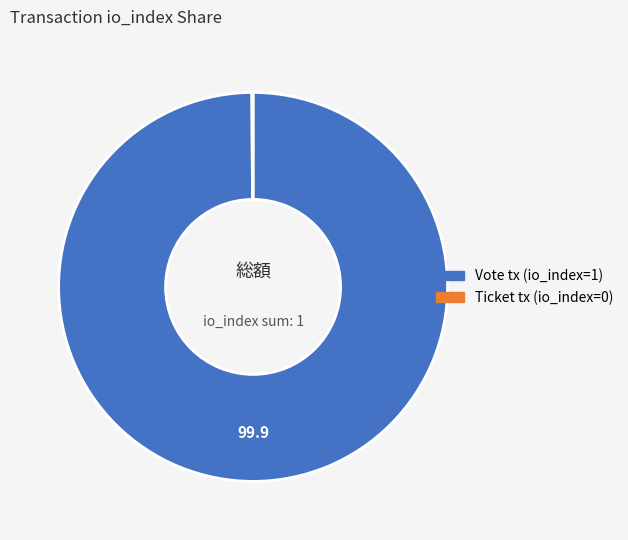

What is the largest slice in the pie chart?

Vote tx